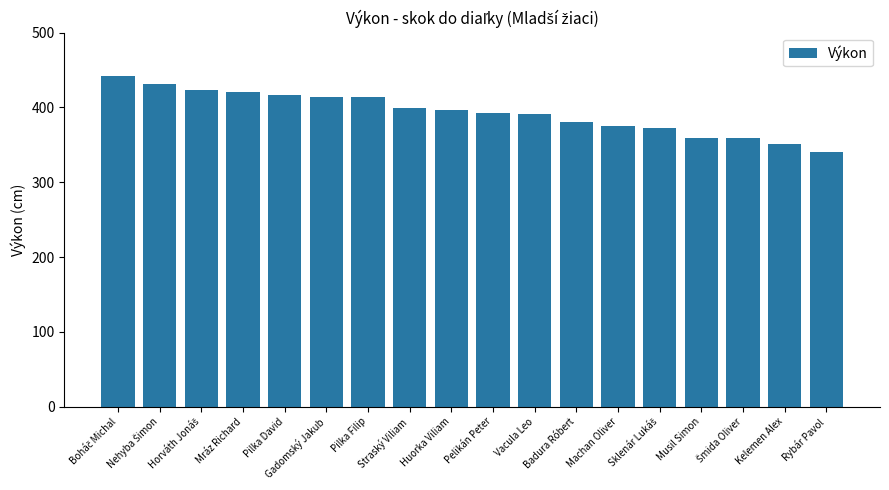

The value at Pilka David is 417. True or false?

True